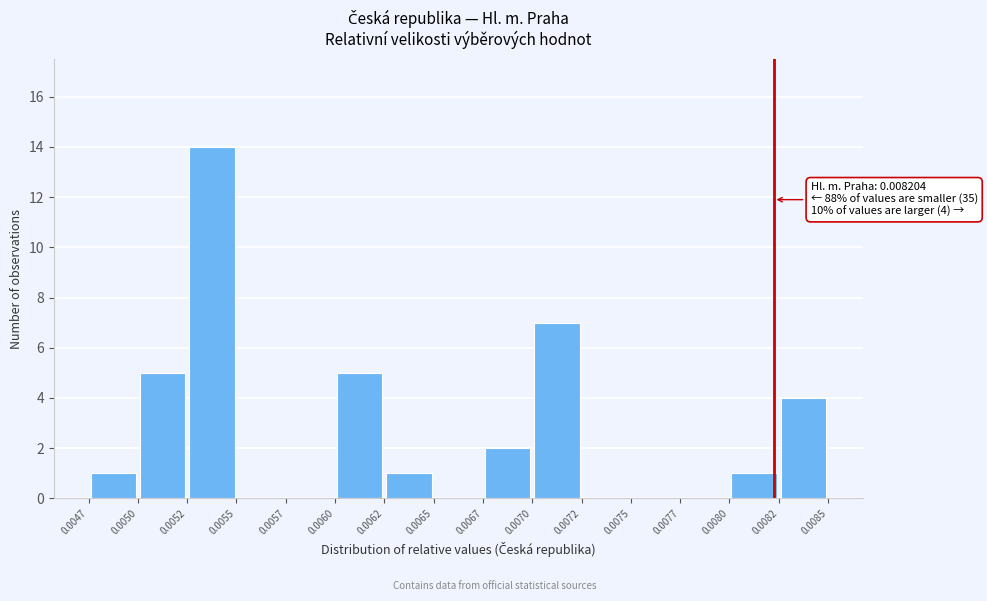

Over which range of the x-axis is the bar tallest?

0.0052 to 0.0055